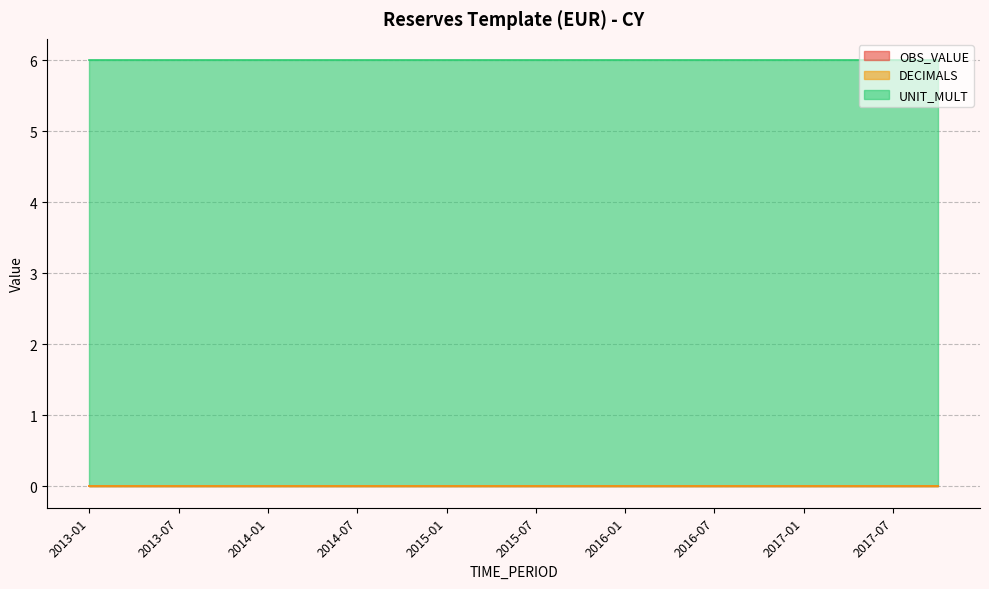

Which series changed the most between 2013-01 and 2017-07?

OBS_VALUE